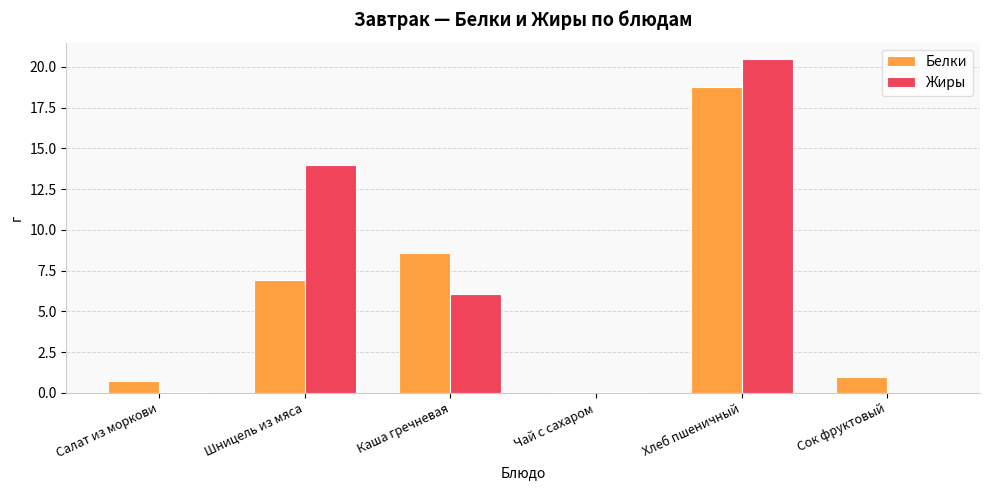

What is the highest value of the Жиры series?

20.5